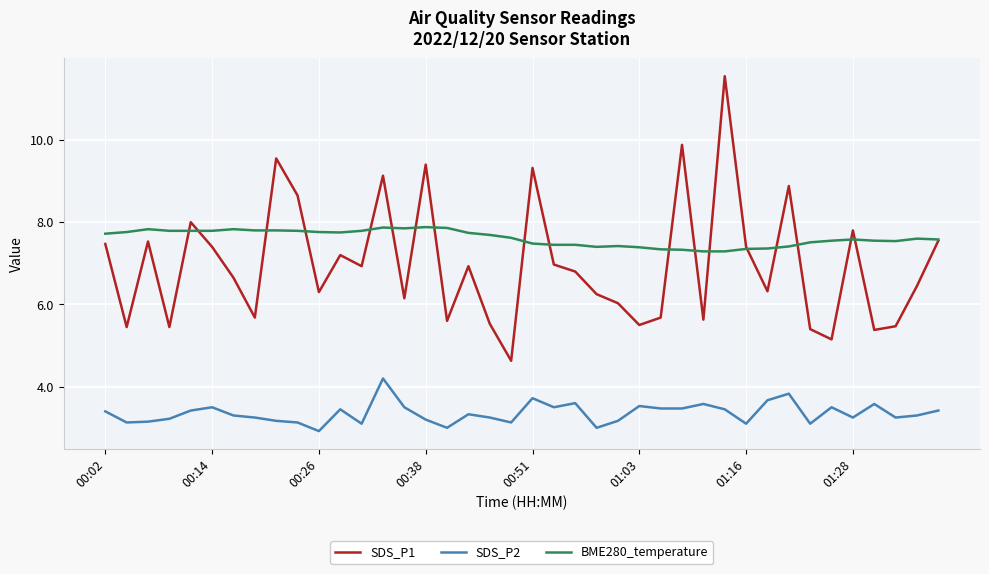

How many series are shown in this chart?

3